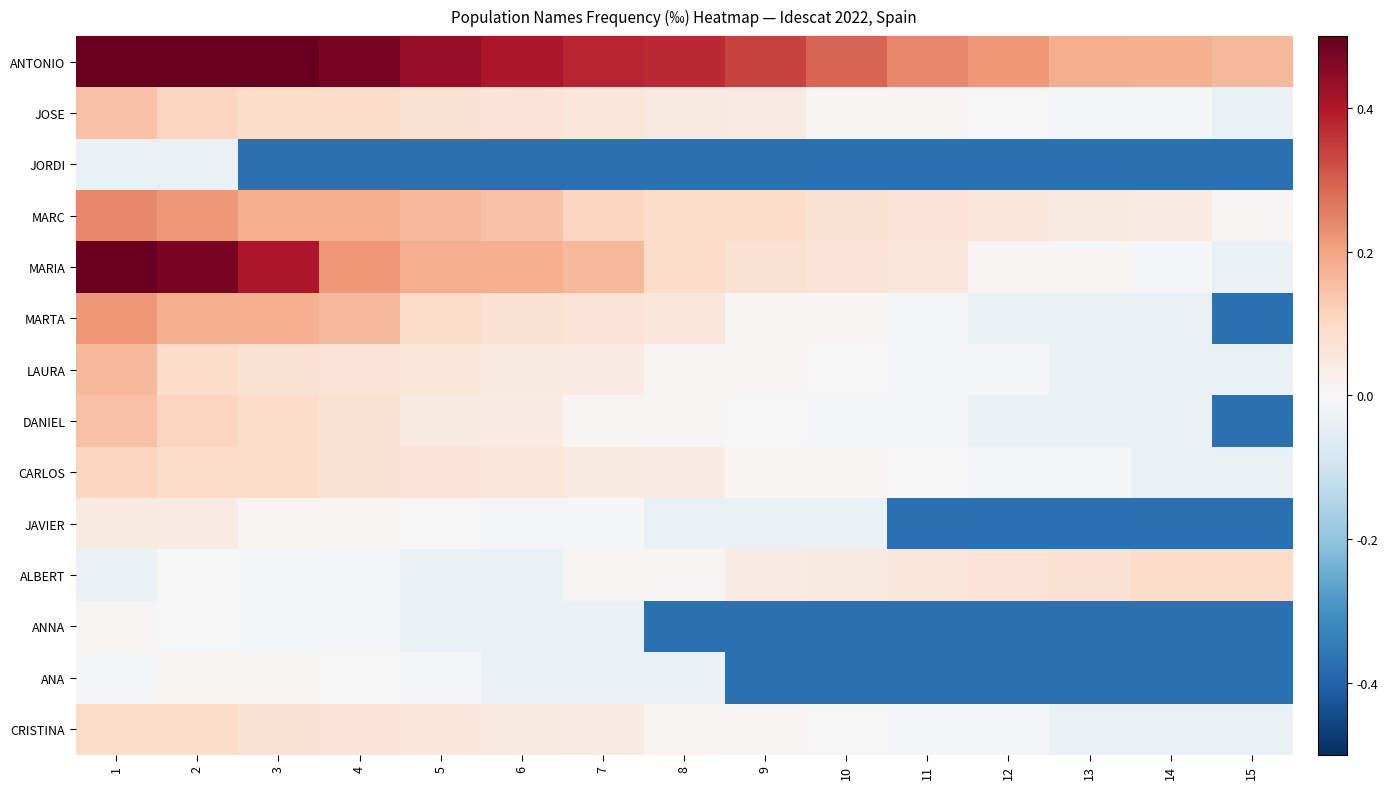

Which category has the lowest value across all series?

3